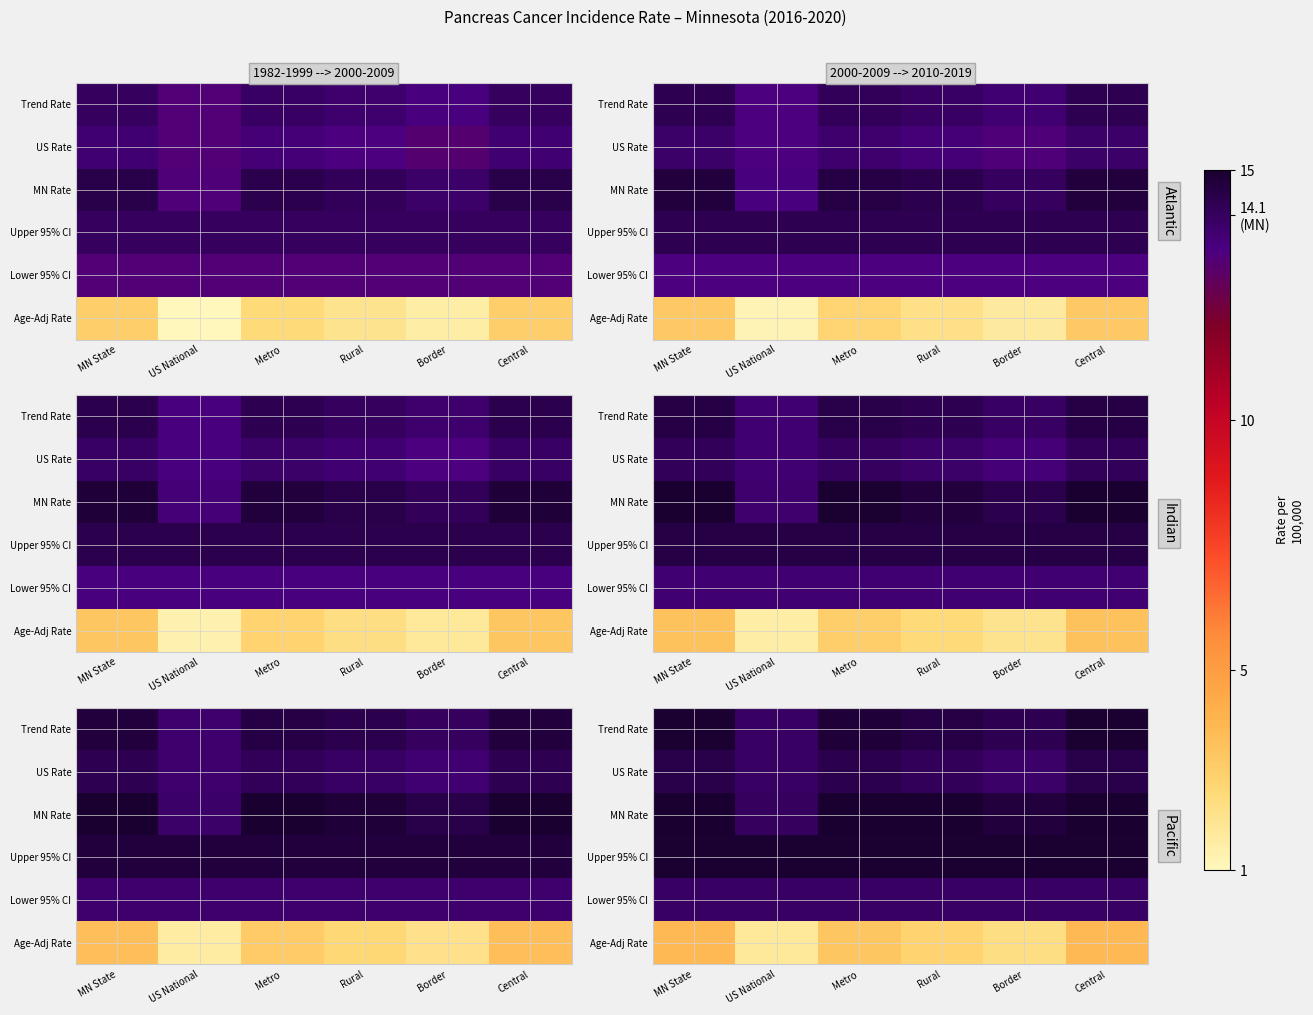

List the series in order of their peak value, lowest first.

Age-Adj Rate, Lower 95% CI, US Rate, Trend Rate, Upper 95% CI, MN Rate